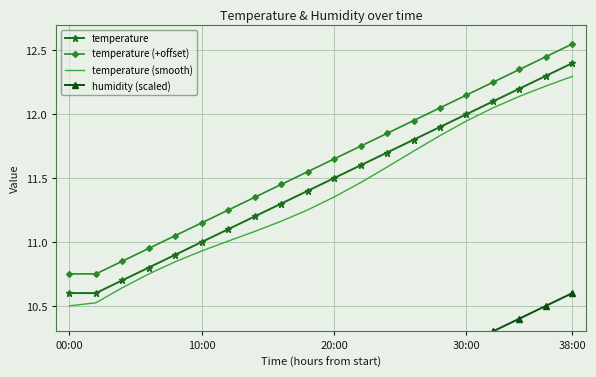

True or false: temperature and temperature (smooth) intersect in this chart.

False